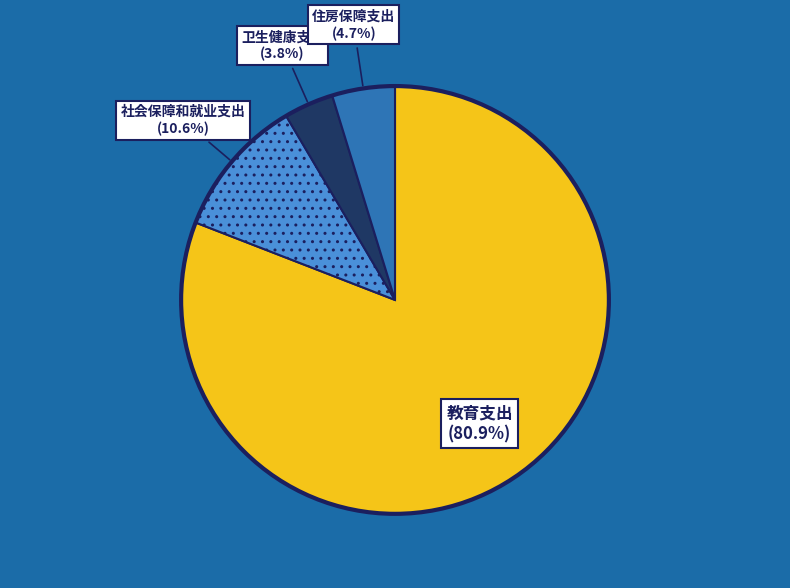

What percentage do 社会保障和就业支出 and 教育支出 together represent?

91.5%